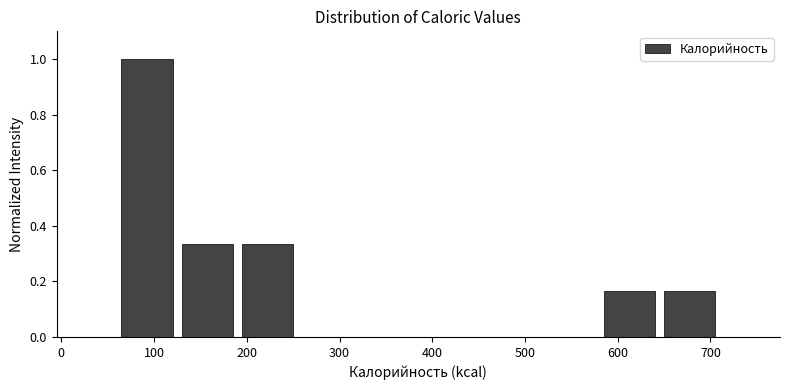

Which range on the x-axis has the tallest bar?

60 to 125